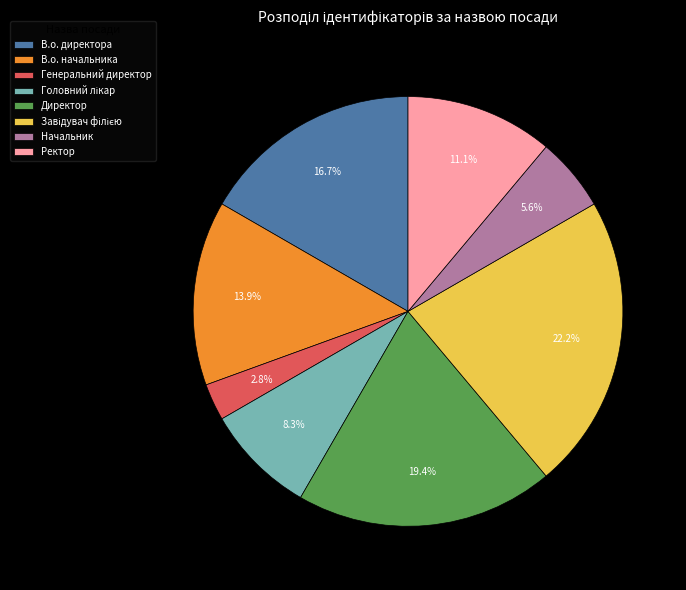

What is the ratio of the value at Начальник to the value at Ректор?

0.5